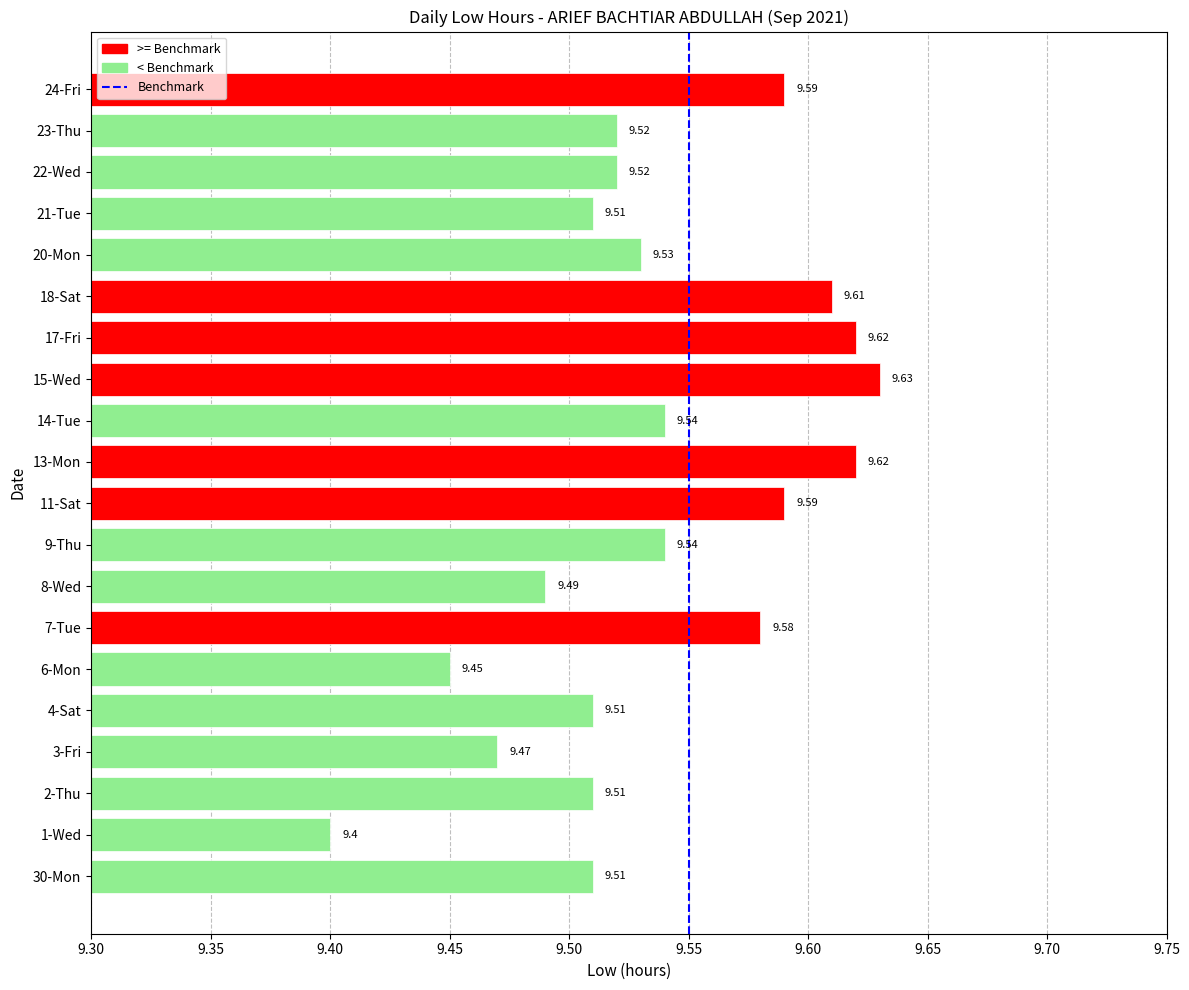

What is the ratio of the value at 8-Wed to the value at 3-Fri?

1.0